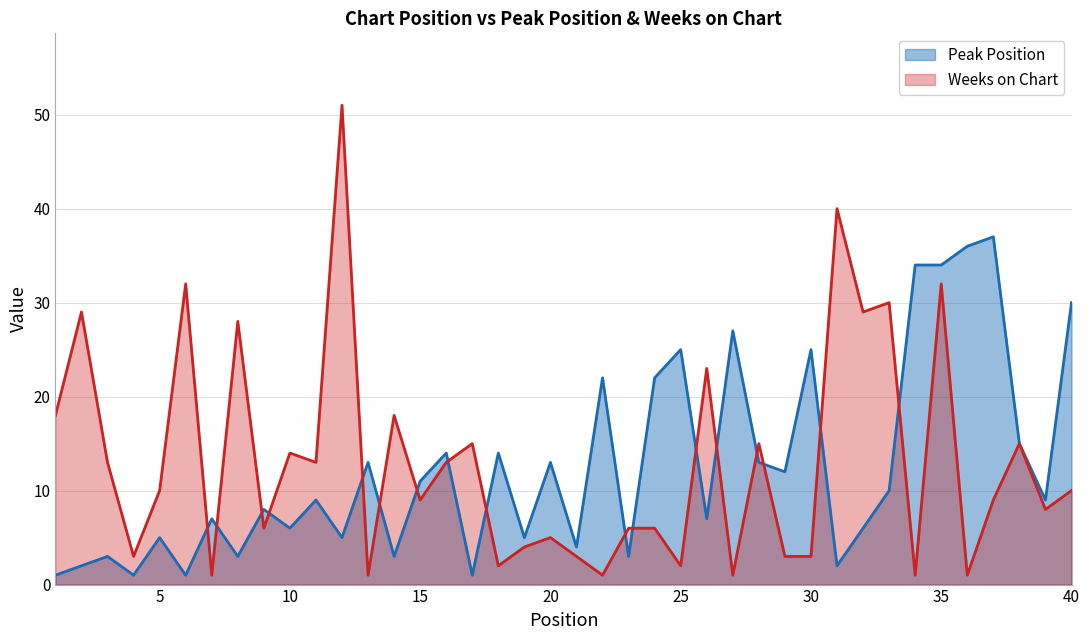

How many lines are shown in the chart?

2